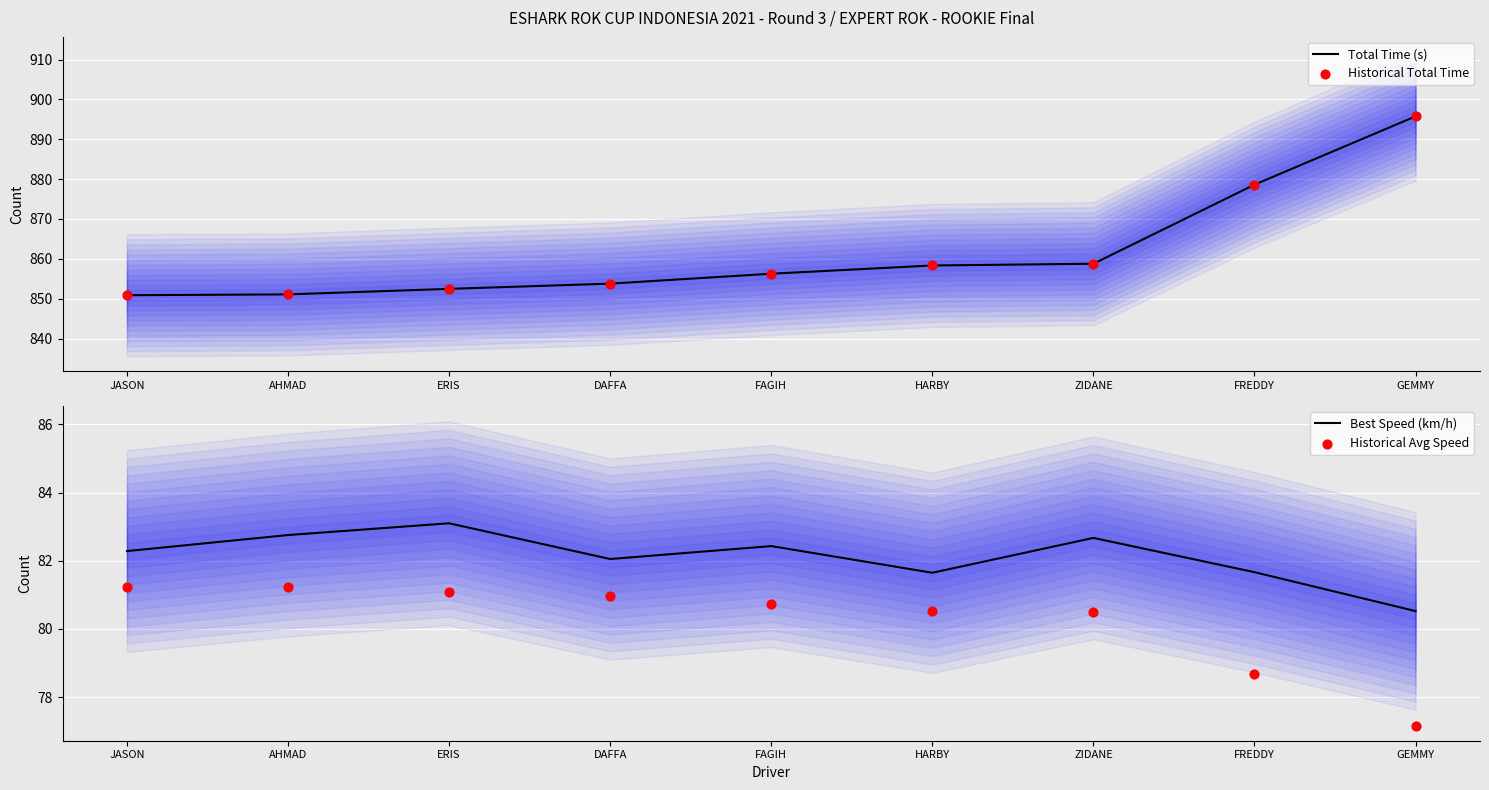

What is the total value across all series at ERIS?

1869.1